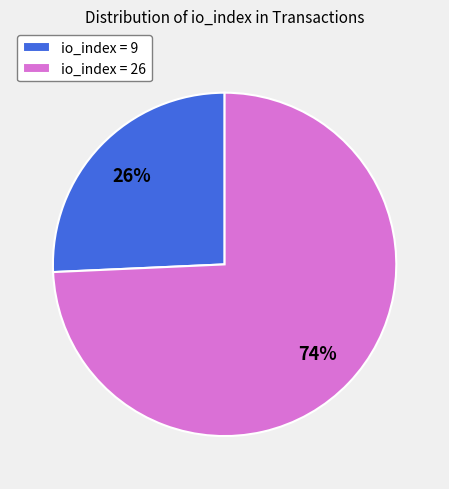

Count the number of slices in the pie.

2